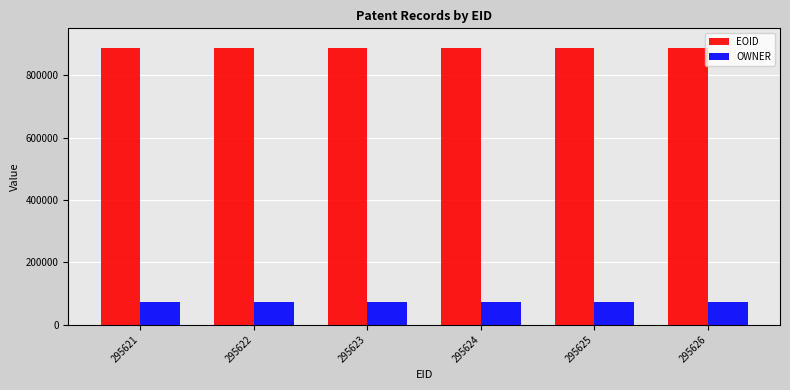

What are all the series names shown in the legend?

EOID, OWNER